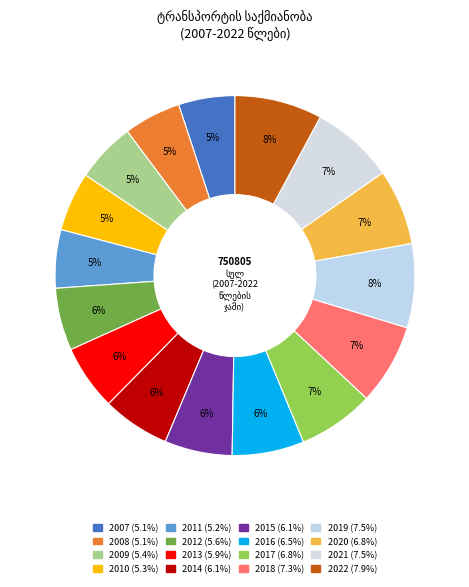

To the nearest percent, what is the combined percentage of 2010 and 2019?

13%